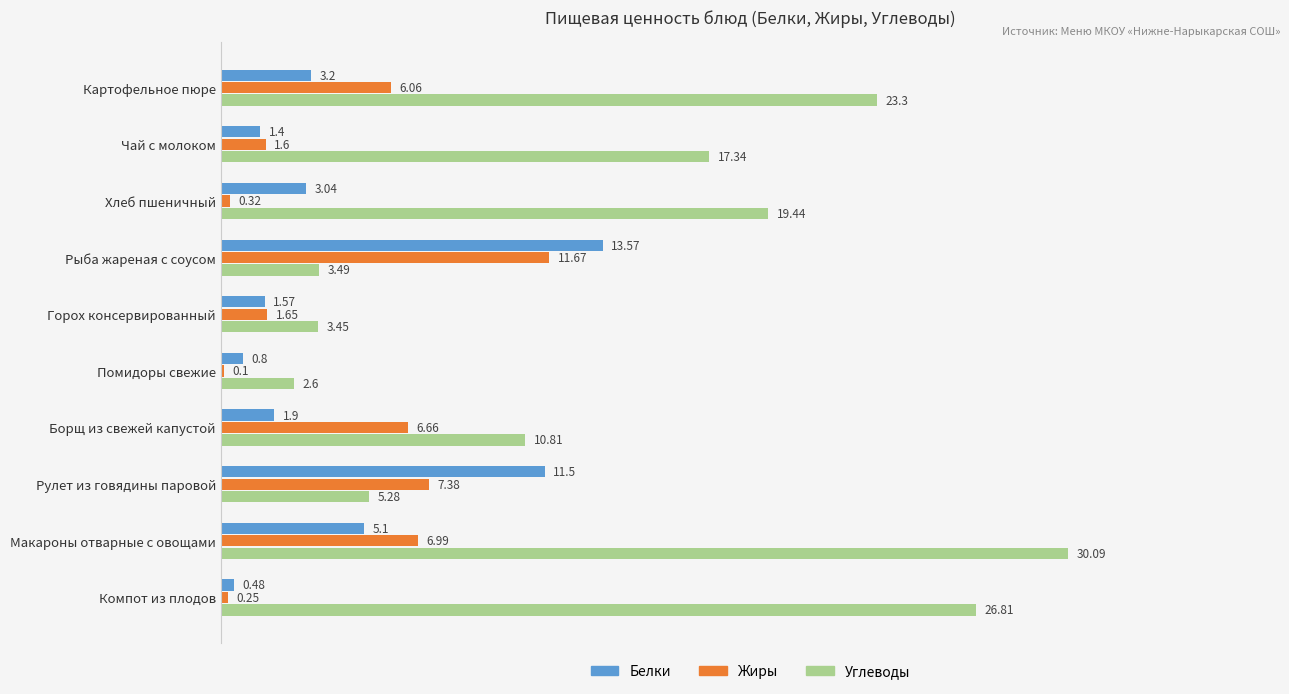

Where is Углеводы nearest to the value 16?

Чай с молоком